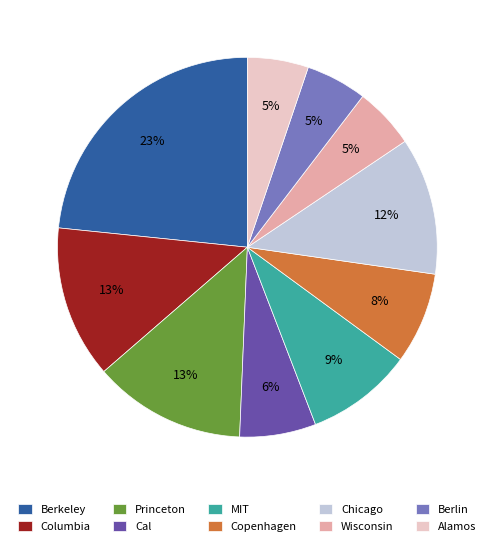

Do MIT and Wisconsin together represent more than half of the pie?

No